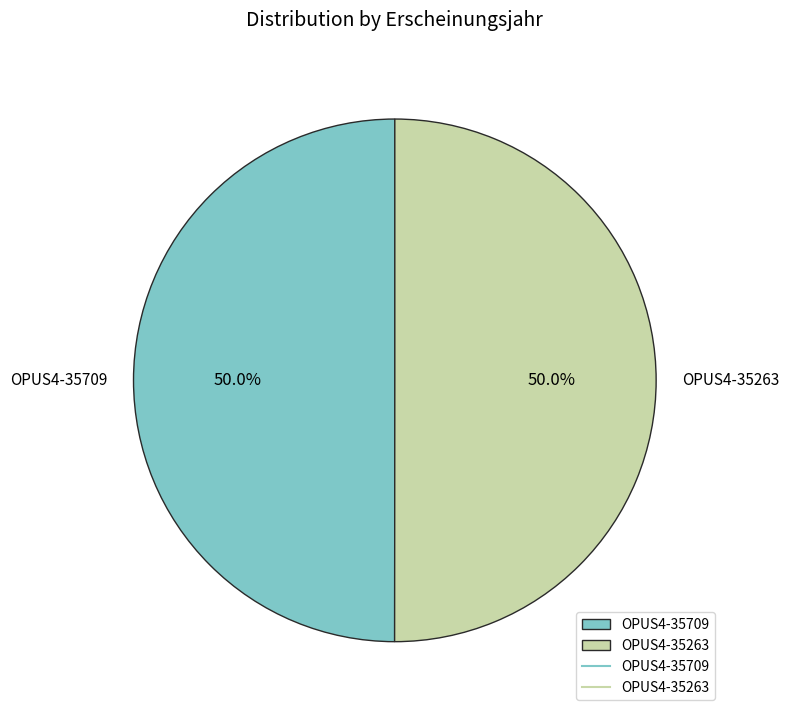

What portion of the pie excludes OPUS4-35263?

50.0%